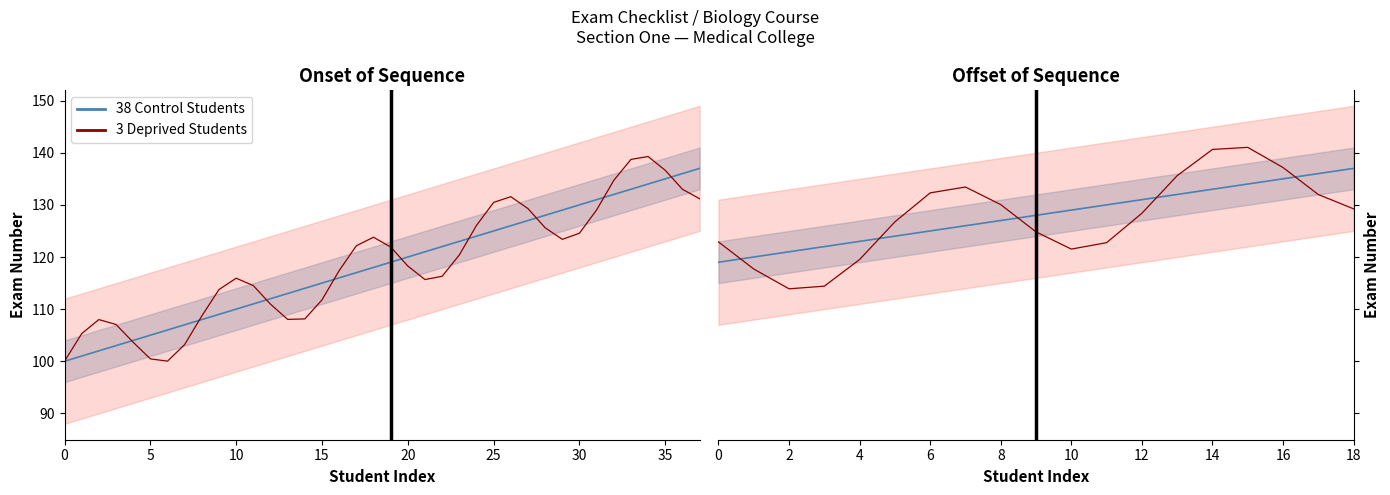

True or false: 38 Control Students has more than 0 interior local peaks.

False